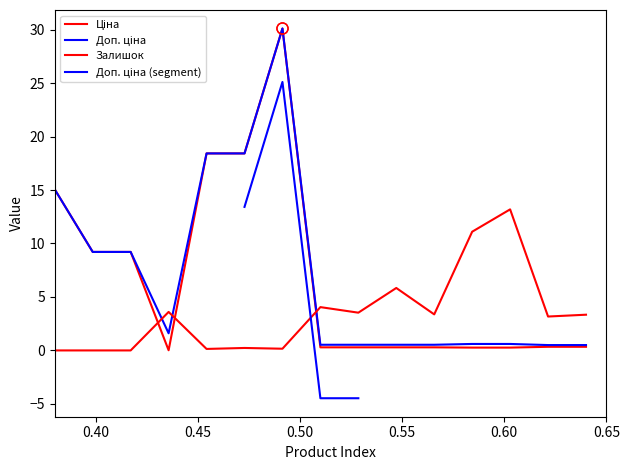

Does the chart display data point markers on the line(s)?

No